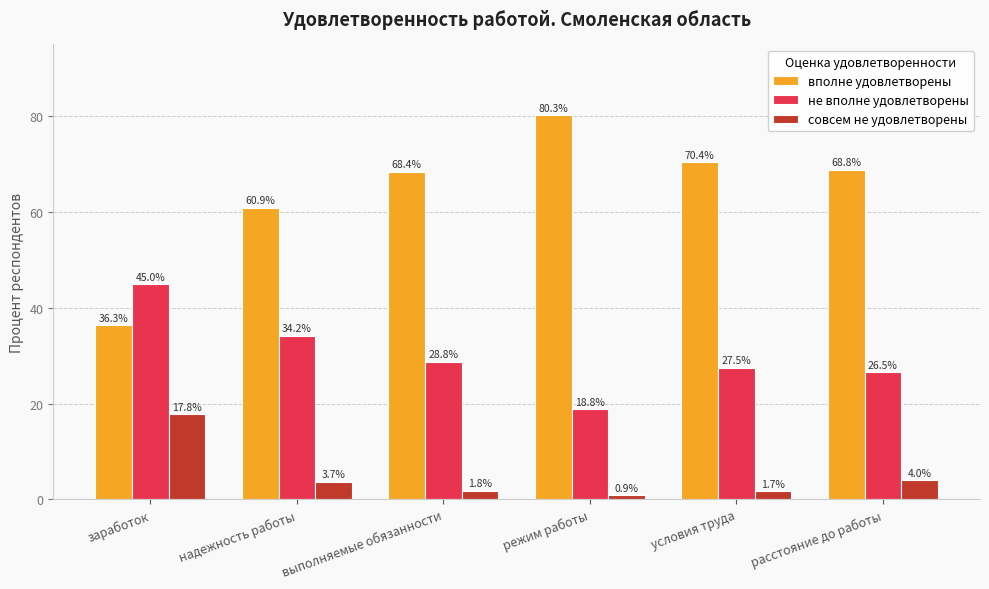

True or false: не вполне удовлетворены has a value of 18.7 at надежность работы.

False